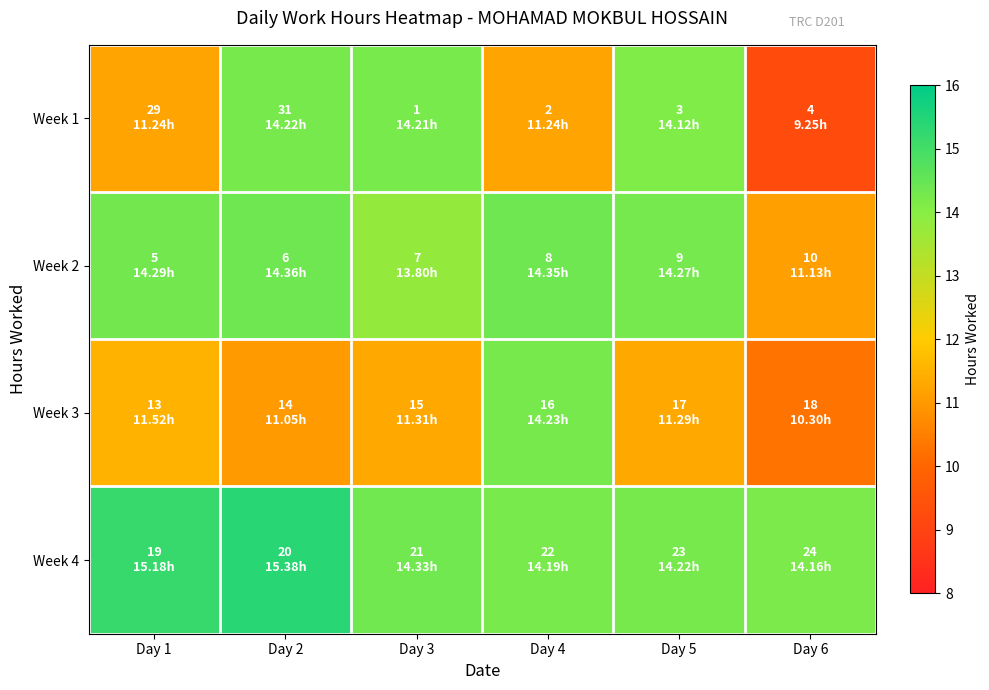

Reading left to right, what are all the values shown in this chart?

Week 1: Day 1=11.2	Day 2=14.2	Day 3=14.2	Day 4=11.2	Day 5=14.1	Day 6=9.2
Week 2: Day 1=14.3	Day 2=14.4	Day 3=13.8	Day 4=14.3	Day 5=14.3	Day 6=11.1
Week 3: Day 1=11.5	Day 2=11.1	Day 3=11.3	Day 4=14.2	Day 5=11.3	Day 6=10.3
Week 4: Day 1=15.2	Day 2=15.4	Day 3=14.3	Day 4=14.2	Day 5=14.2	Day 6=14.2